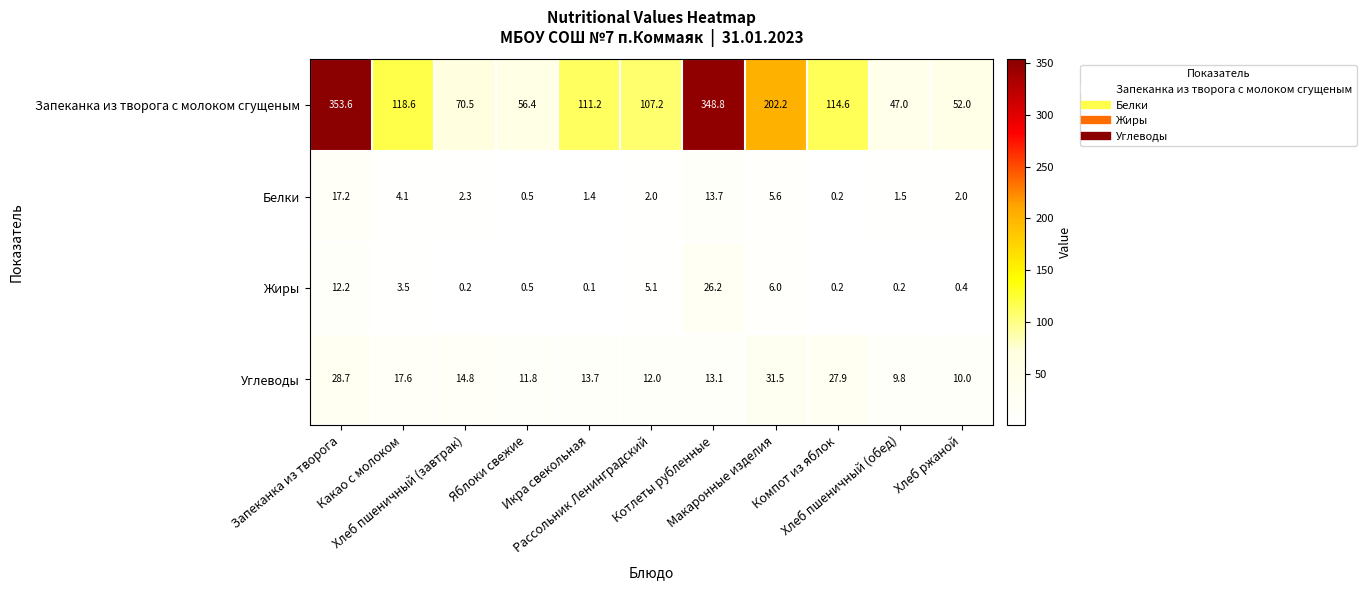

What is the average value of the Углеводы series?

17.4